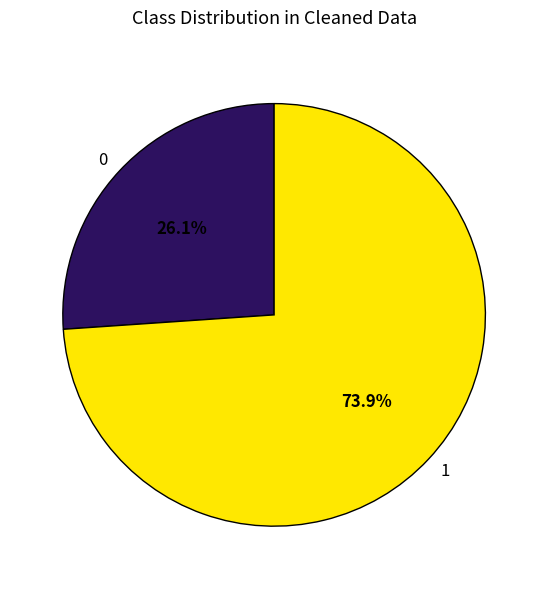

Does any single category account for the majority?

Yes